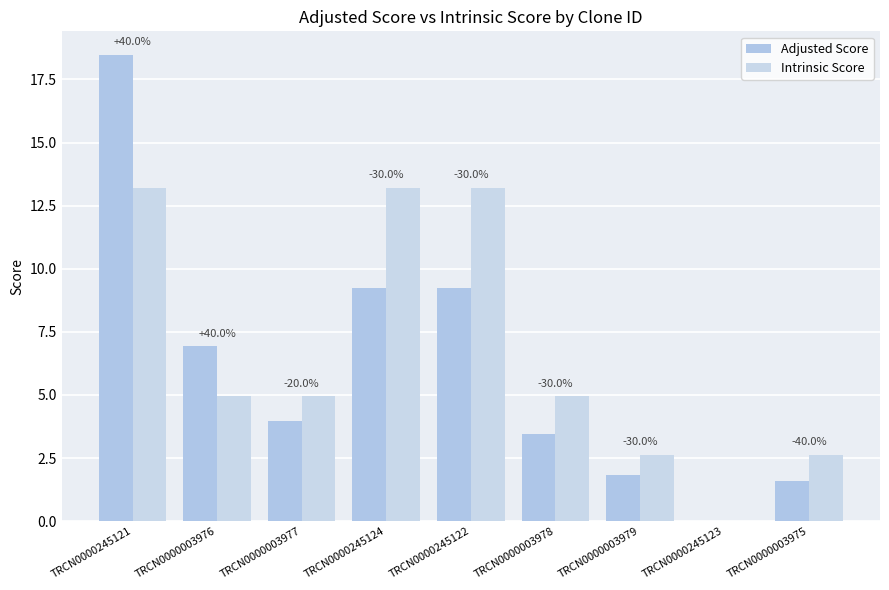

At which category is the sum across all series the highest?

TRCN0000245121